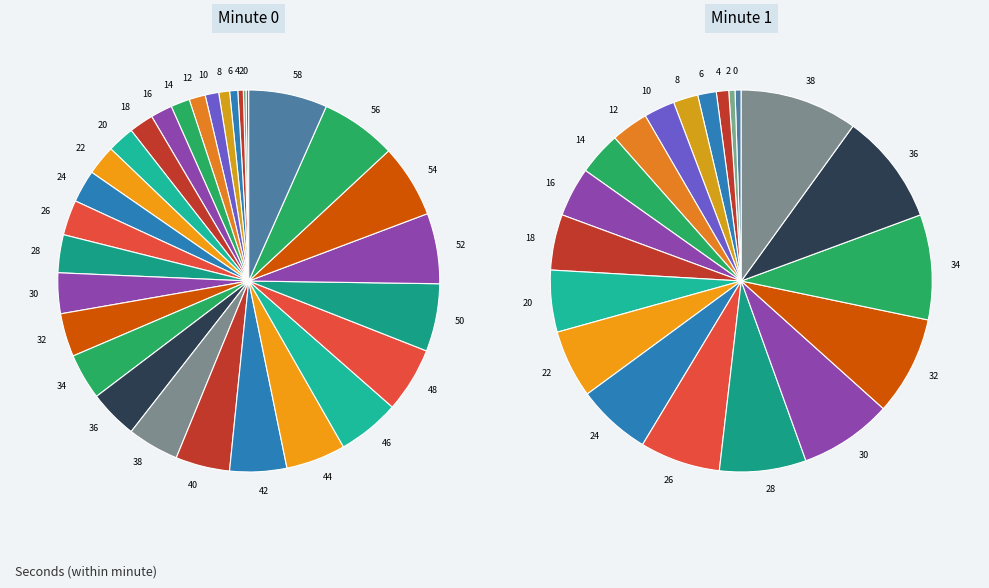

Combined, what portion of the pie is 28 and 14?

4.8%